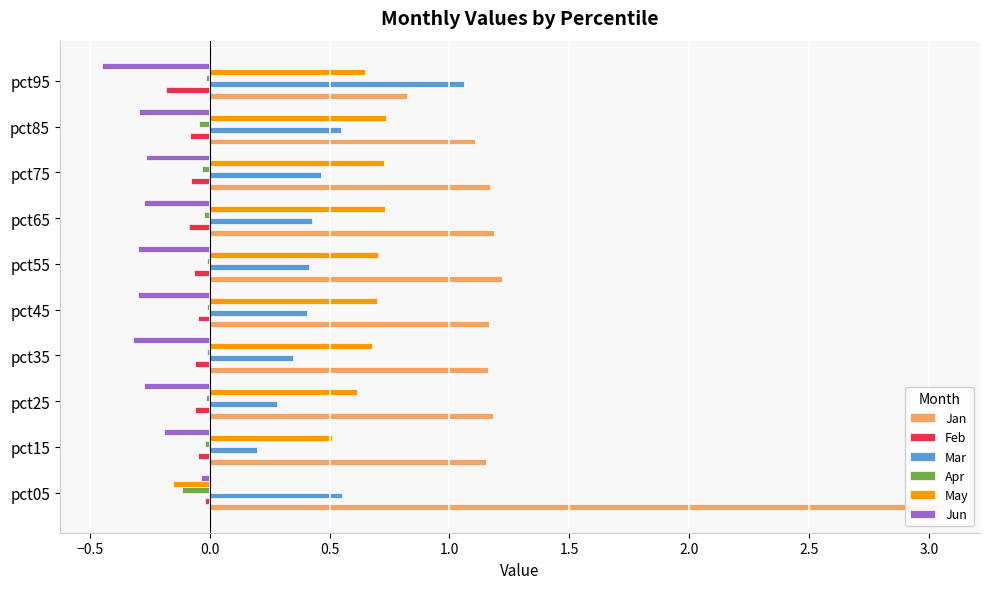

Reading left to right, transcribe all the data shown in this chart.

Jan: 3.0	1.2	1.2	1.2	1.2	1.2	1.2	1.2	1.1	0.8
Feb: -0.0	-0.1	-0.1	-0.1	-0.1	-0.1	-0.1	-0.1	-0.1	-0.2
Mar: 0.6	0.2	0.3	0.3	0.4	0.4	0.4	0.5	0.5	1.1
Apr: -0.1	-0.0	-0.0	-0.0	-0.0	-0.0	-0.0	-0.0	-0.0	-0.0
May: -0.2	0.5	0.6	0.7	0.7	0.7	0.7	0.7	0.7	0.6
Jun: -0.0	-0.2	-0.3	-0.3	-0.3	-0.3	-0.3	-0.3	-0.3	-0.5